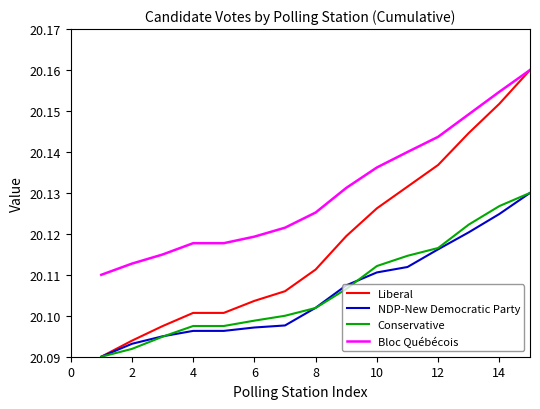

Does the chart have visible grid lines?

No